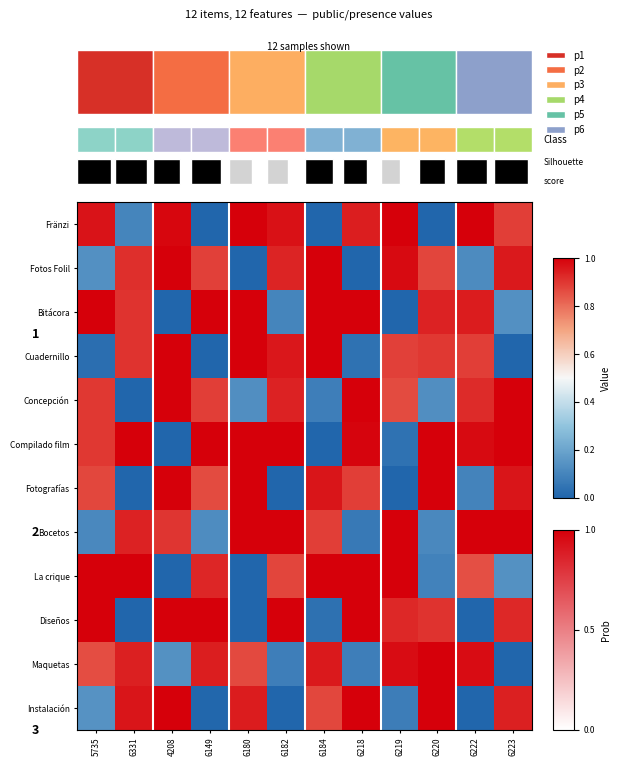

What is the total value across all series at 8?

7.9